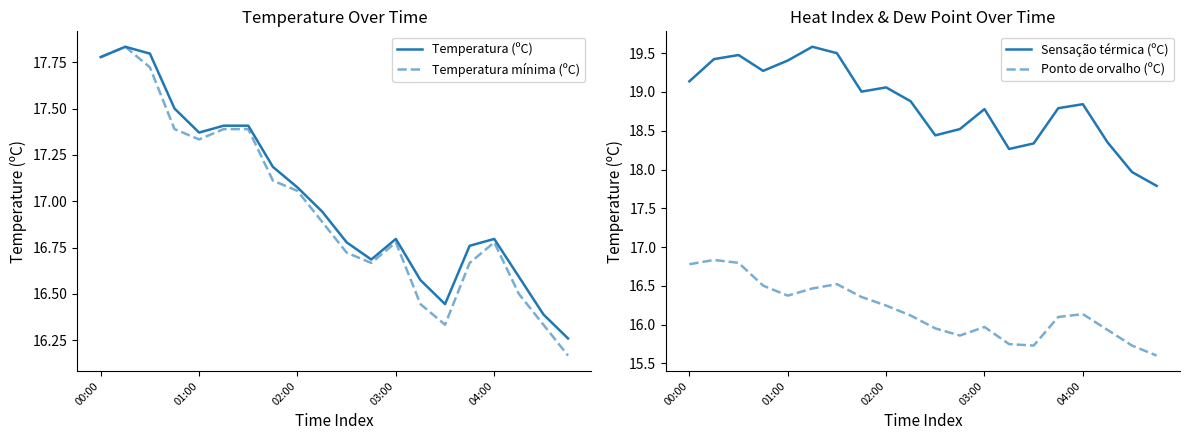

The Temperatura (ºC) series shows 4.8 at 03:00. True or false?

False